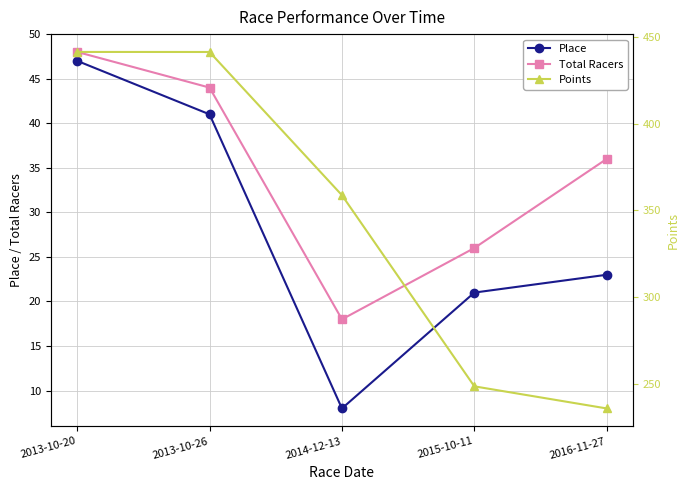

List the labels in order of Place value, largest first.

2013-10-20, 2013-10-26, 2016-11-27, 2015-10-11, 2014-12-13